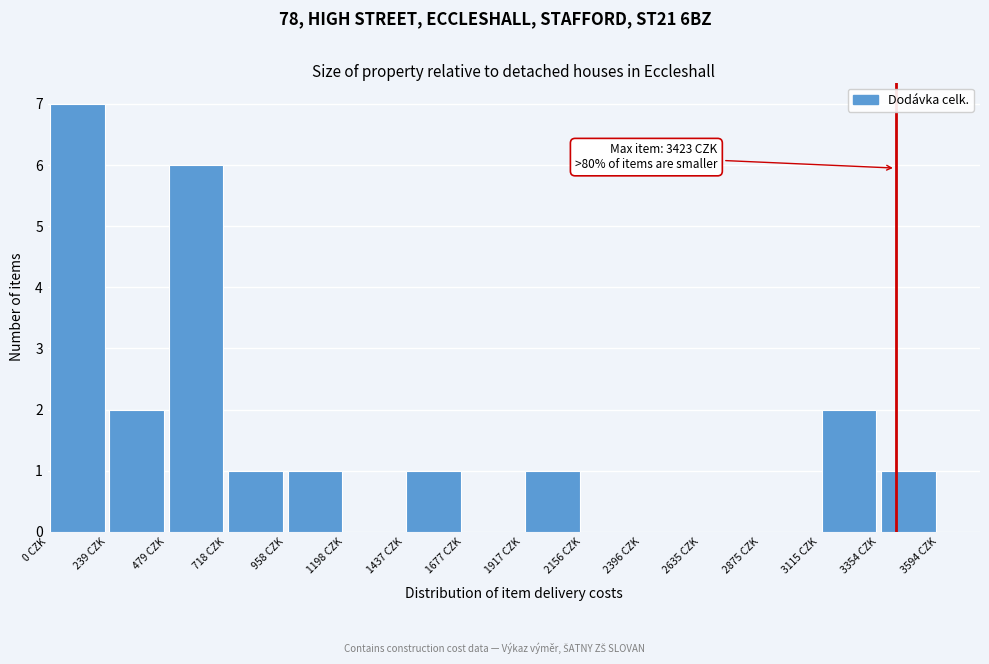

Over which range of the x-axis is the bar tallest?

0 to 250